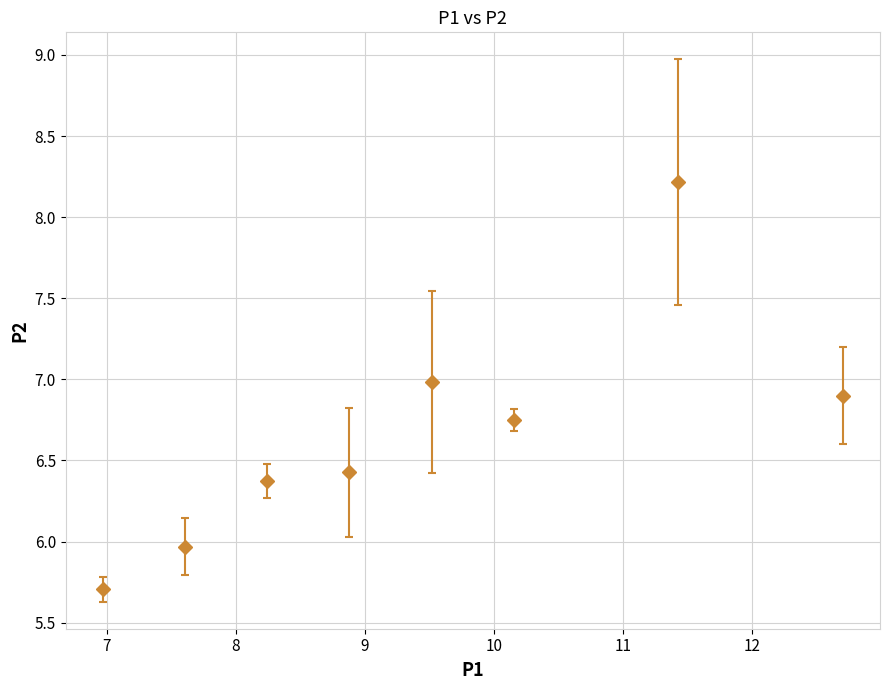

What is the difference between the second highest and second lowest values?

1.0